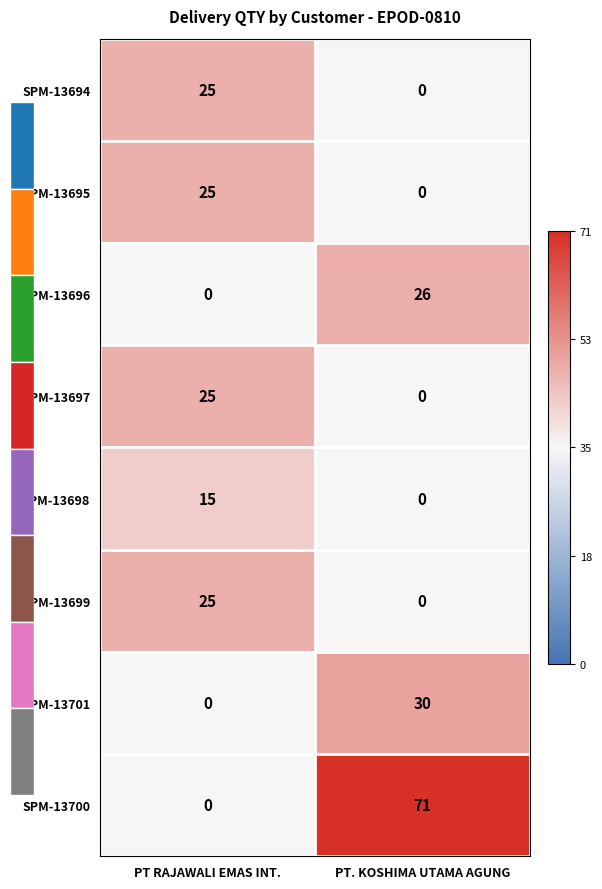

Which category has the lowest value in the SPM-13701 series?

PT RAJAWALI EMAS INT.